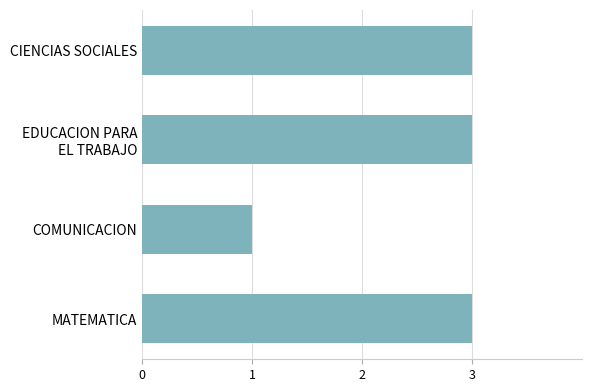

Reading top to bottom, transcribe all the data shown in this chart.

3	3	1	3